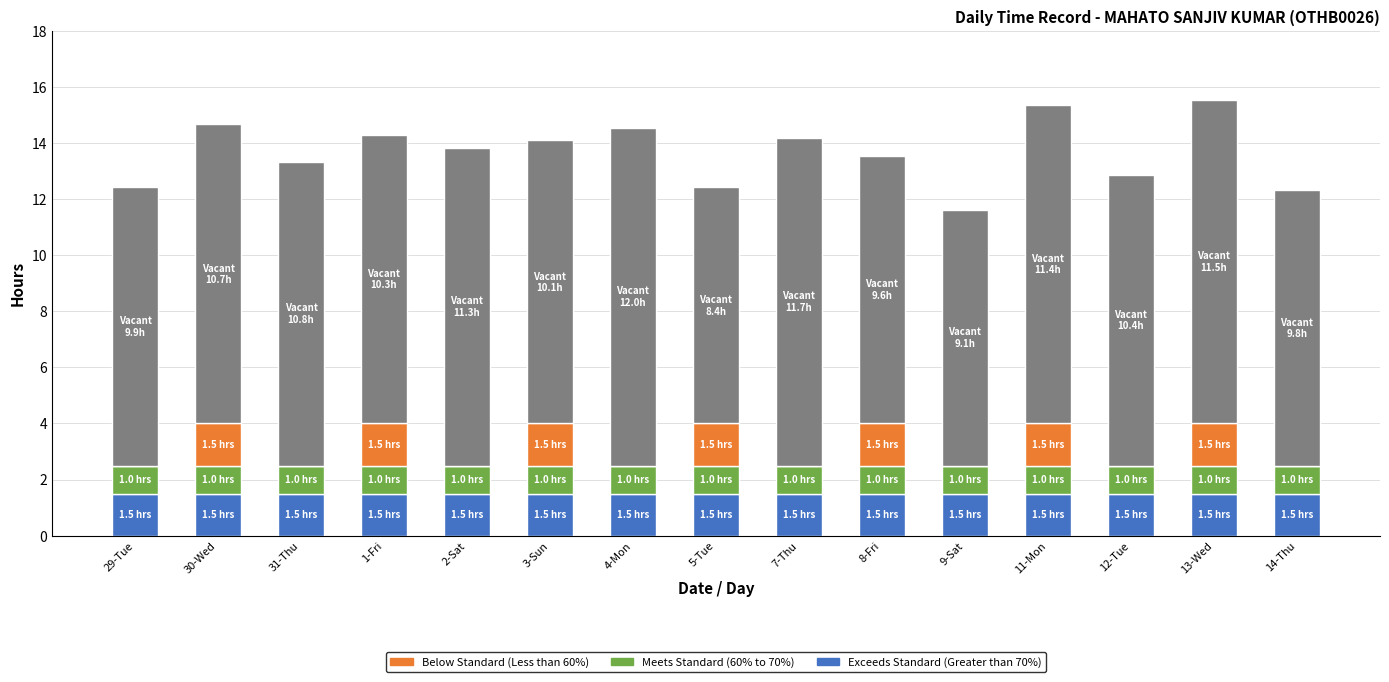

What is the total value across all series at 4-Mon?

14.5